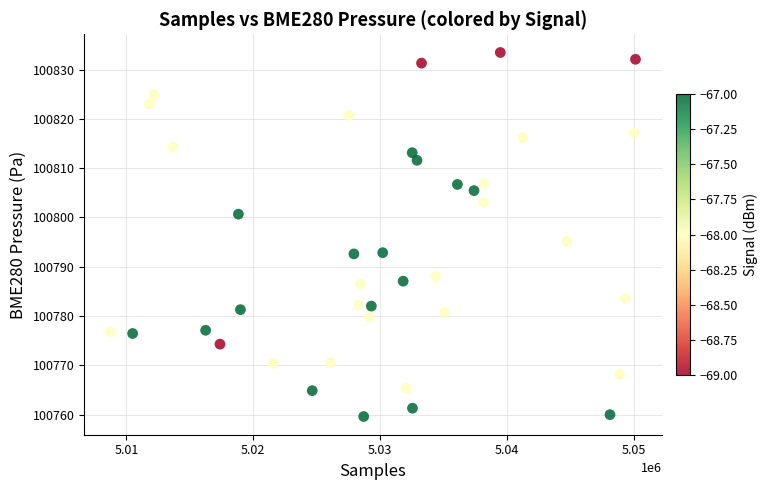

What Y value in the scatter plot is closest to 100796?

100795.2